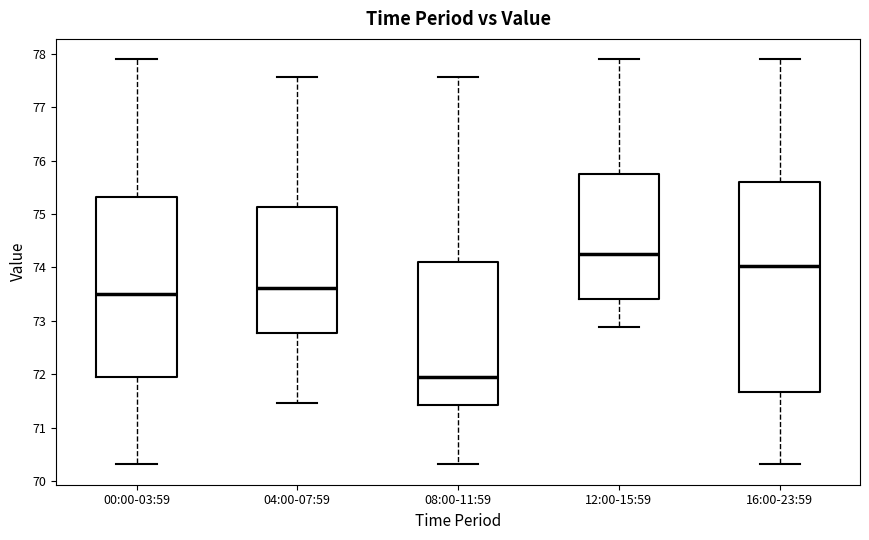

Reading left to right, read every box against the y-axis: the position of its median line, the range the box covers, and the ends of its whiskers. The values are not printed on the chart, so give them approximately, as read against the axis.

00:00-03:59: median 73.5, box 71.9 to 75.3, whiskers 70.3 to 77.9
04:00-07:59: median 73.6, box 72.8 to 75.1, whiskers 71.5 to 77.6
08:00-11:59: median 71.9, box 71.4 to 74.1, whiskers 70.3 to 77.6
12:00-15:59: median 74.3, box 73.4 to 75.8, whiskers 72.9 to 77.9
16:00-23:59: median 74.0, box 71.7 to 75.6, whiskers 70.3 to 77.9